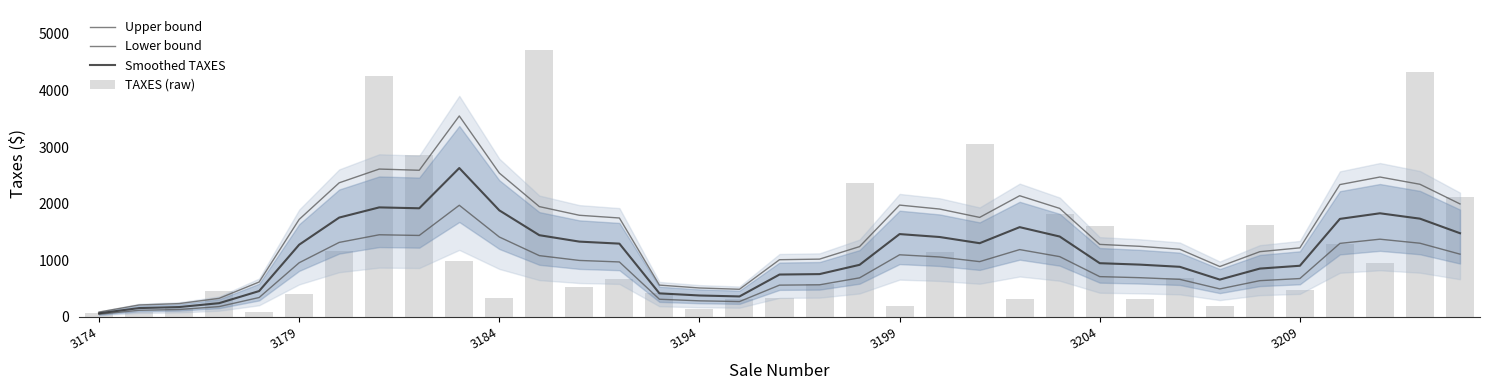

What is the difference between the Smoothed TAXES values at 19 and 32?

910.1